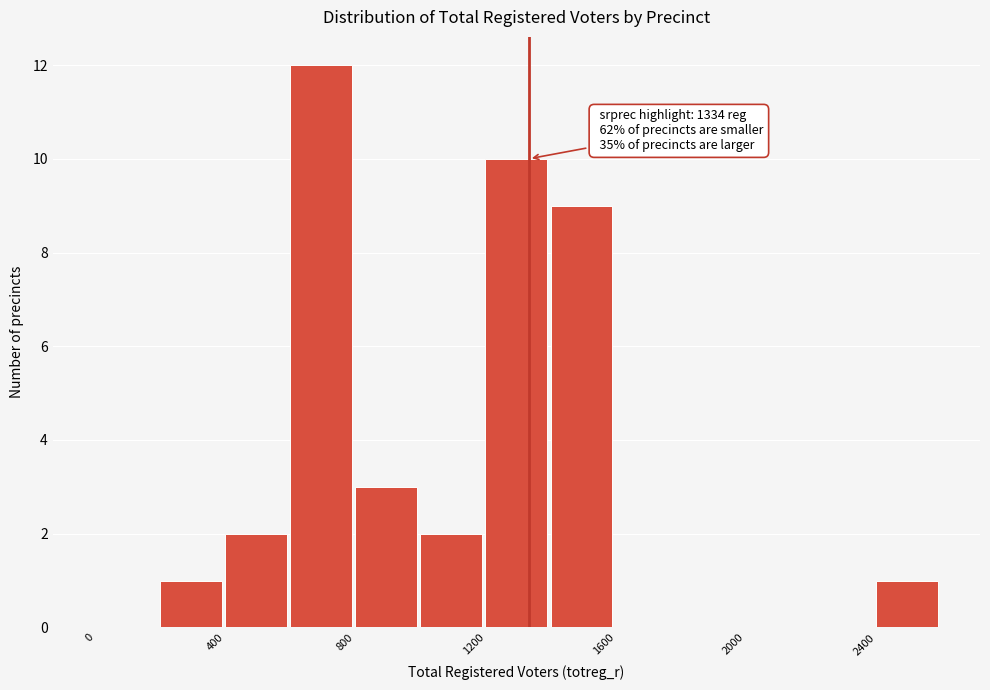

Over which range of the x-axis is the bar tallest?

600 to 800